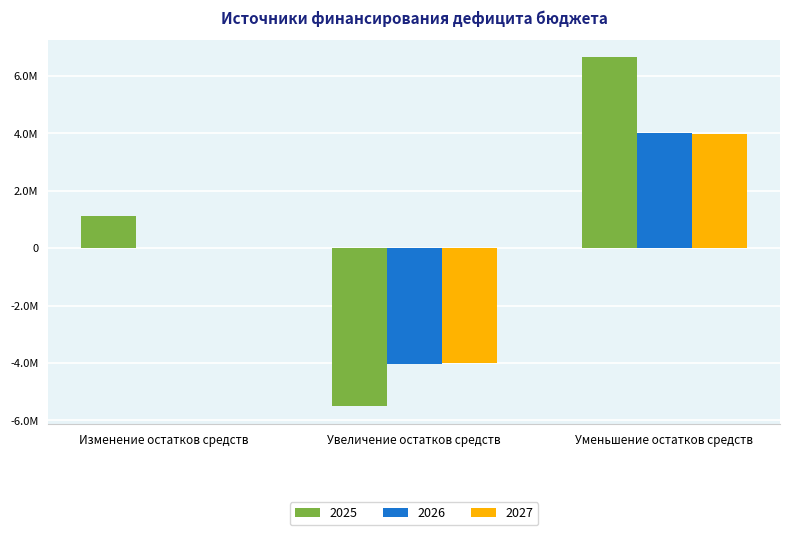

What are all the series names shown in the legend?

2025, 2026, 2027